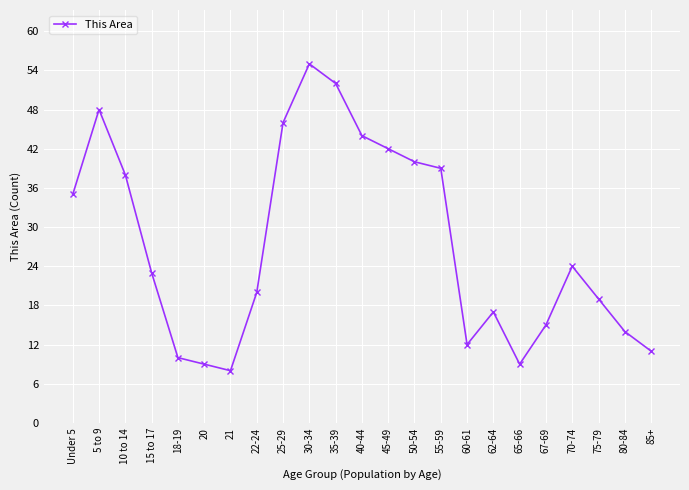

Where does the data first go above 23?

Under 5